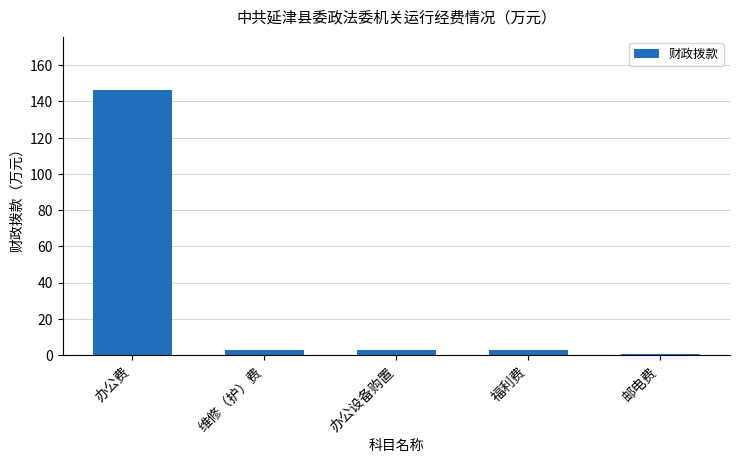

Which label corresponds to the largest value in the chart?

办公费